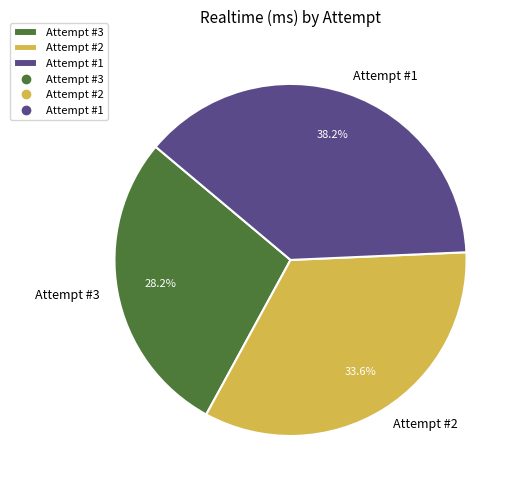

What is the total percentage of Attempt #3 and Attempt #1?

66.4%